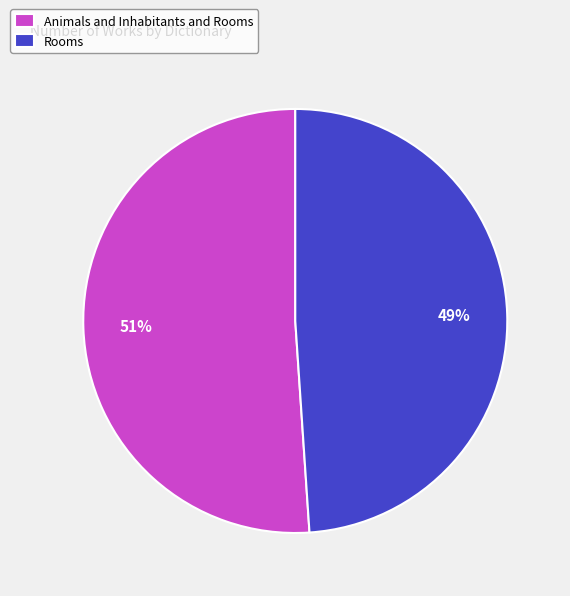

Which has a higher value, Rooms or Animals and Inhabitants and Rooms?

Animals and Inhabitants and Rooms